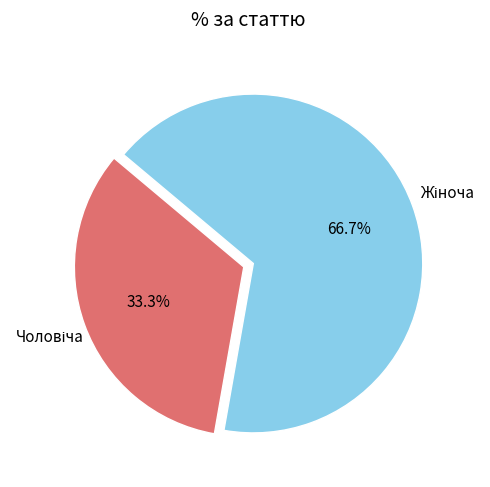

Is there a majority slice in this chart?

Yes